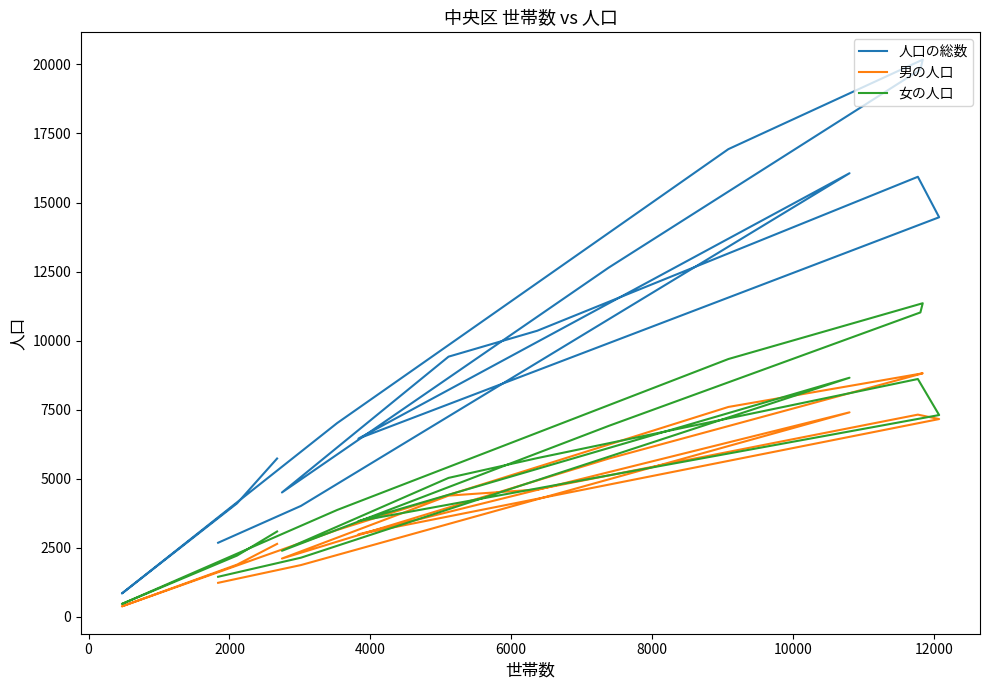

What are all the series names shown in the legend?

人口の総数, 男の人口, 女の人口